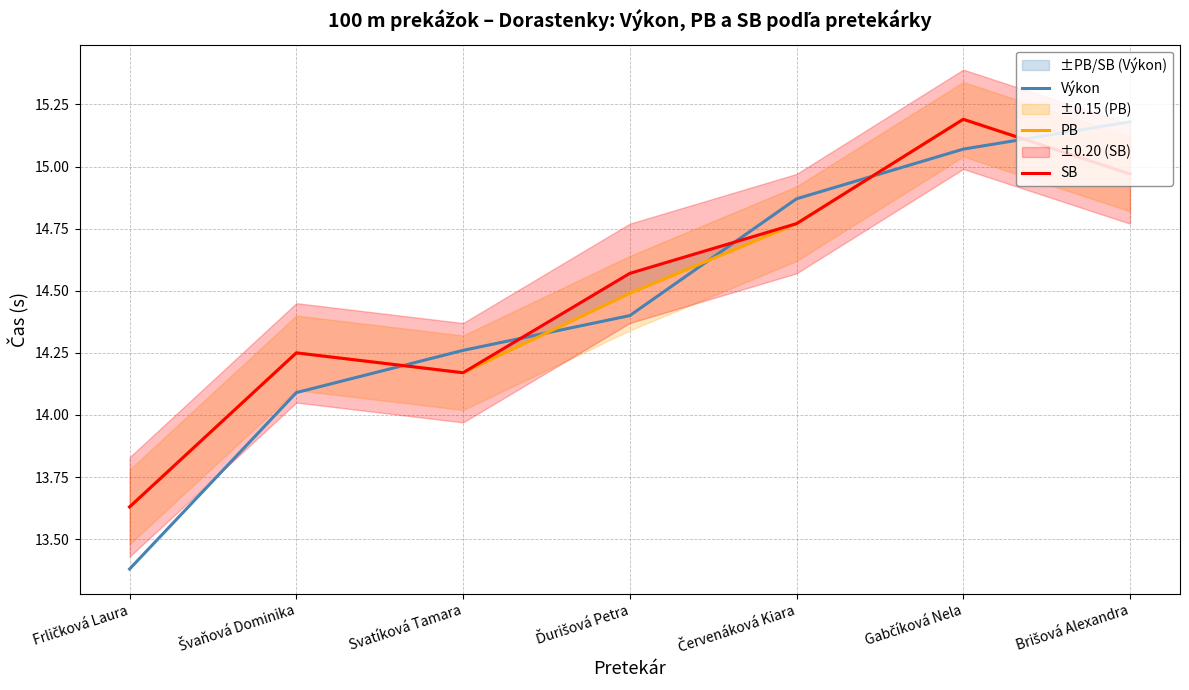

What is the lowest value of the Výkon series?

13.4